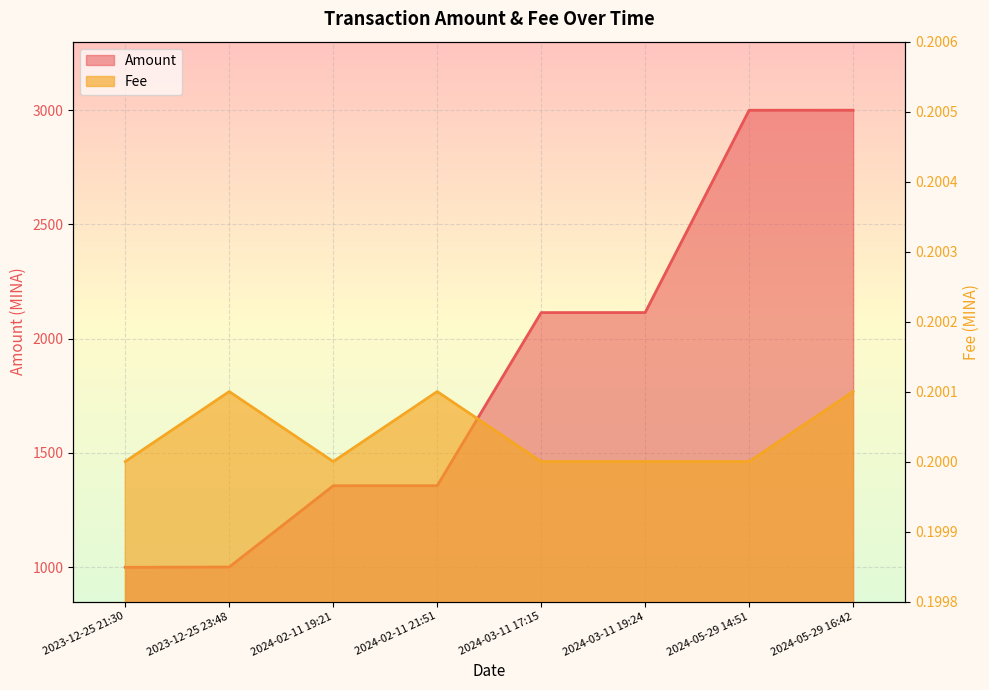

What is the sum of all Amount values?

14938.4